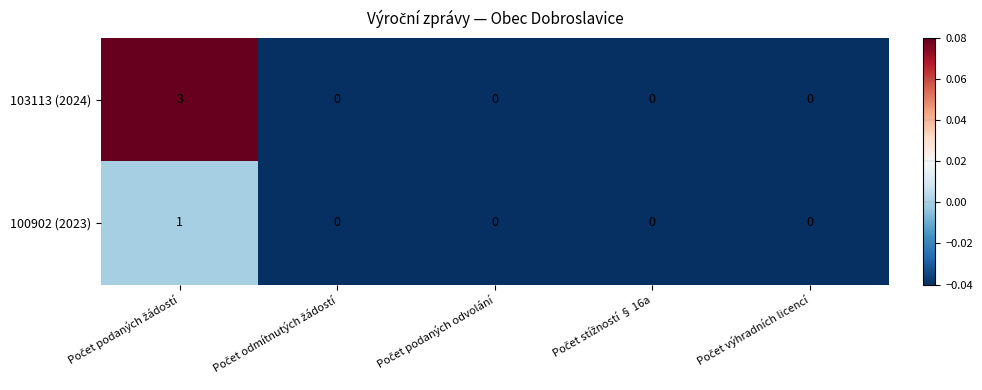

Reading left to right, what are all the values shown in this chart?

103113 (2024): 3	0	0	0	0
100902 (2023): 1	0	0	0	0